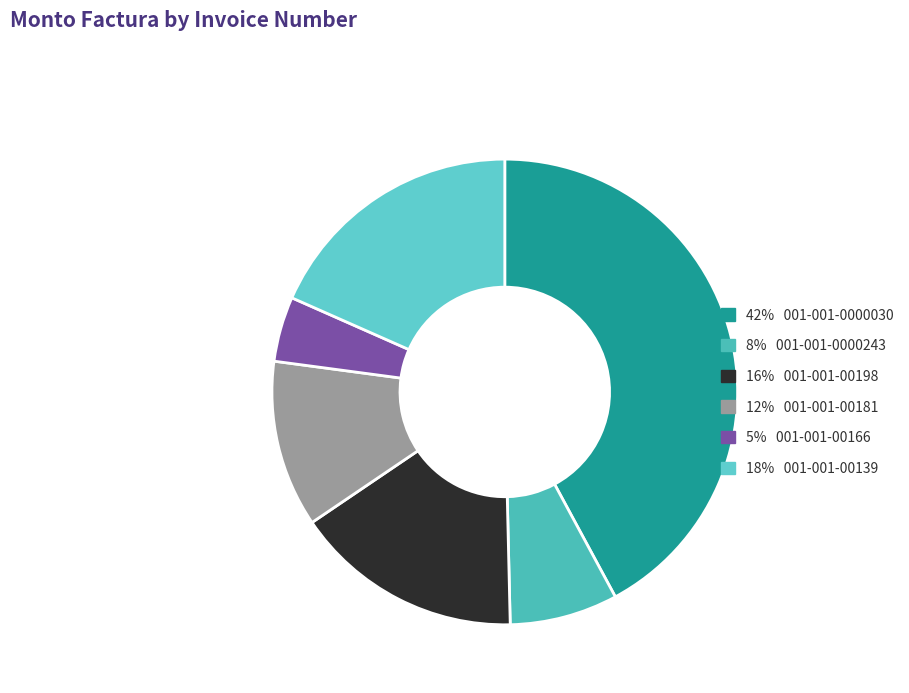

How many segments does this pie chart have?

6